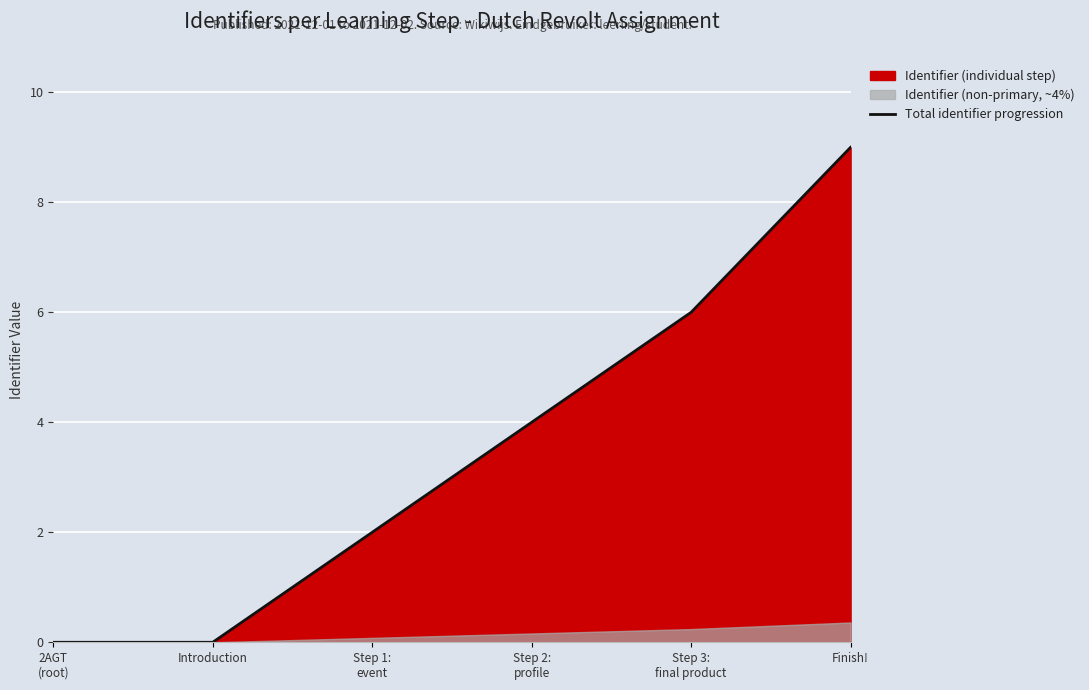

Reading left to right, what are all the values shown in this chart?

2AGT
(root)=0	Introduction=0	Step 1:
event=2	Step 2:
profile=4	Step 3:
final product=6	Finish!=9